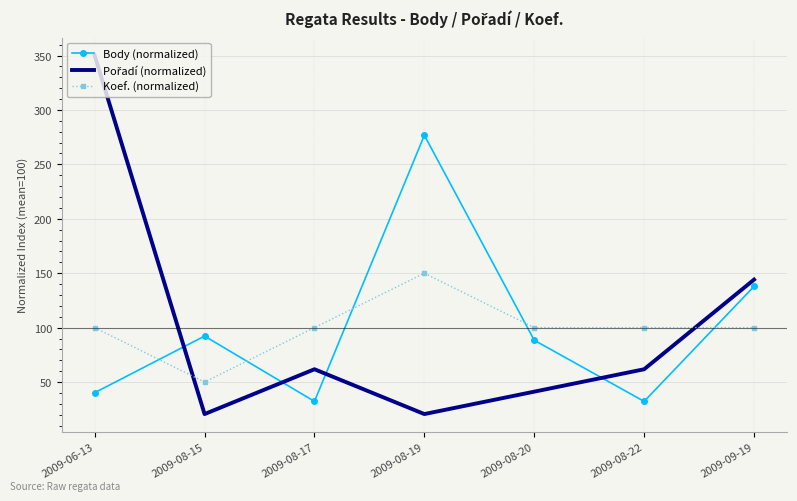

Which label corresponds to the largest value in the chart?

2009-06-13